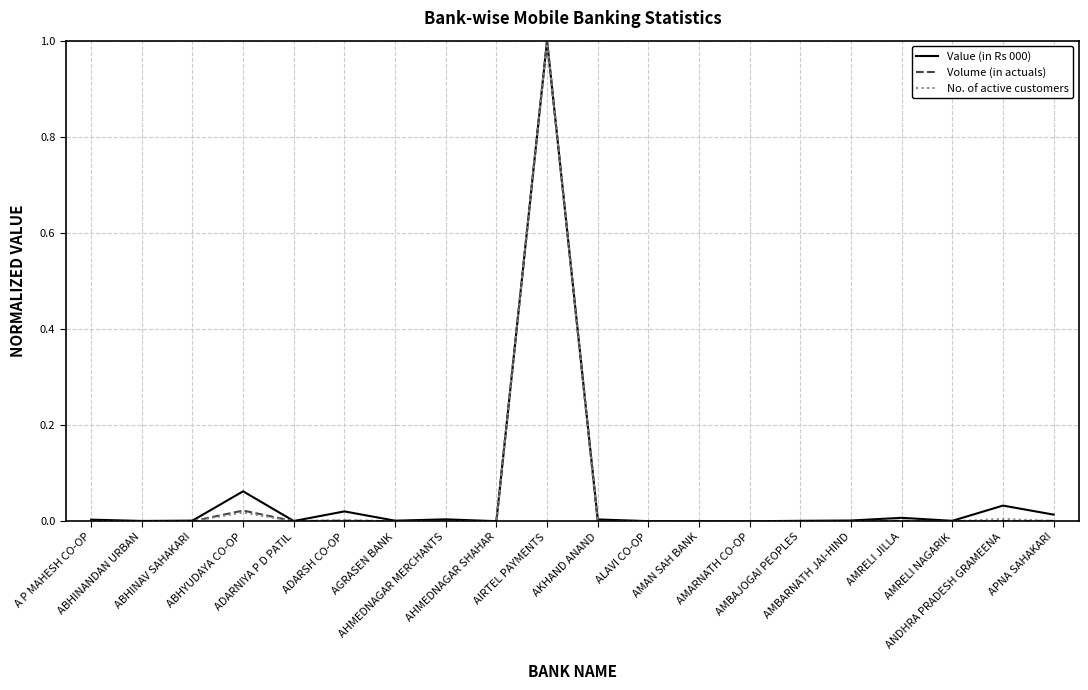

What is the maximum value shown in the chart?

1.0